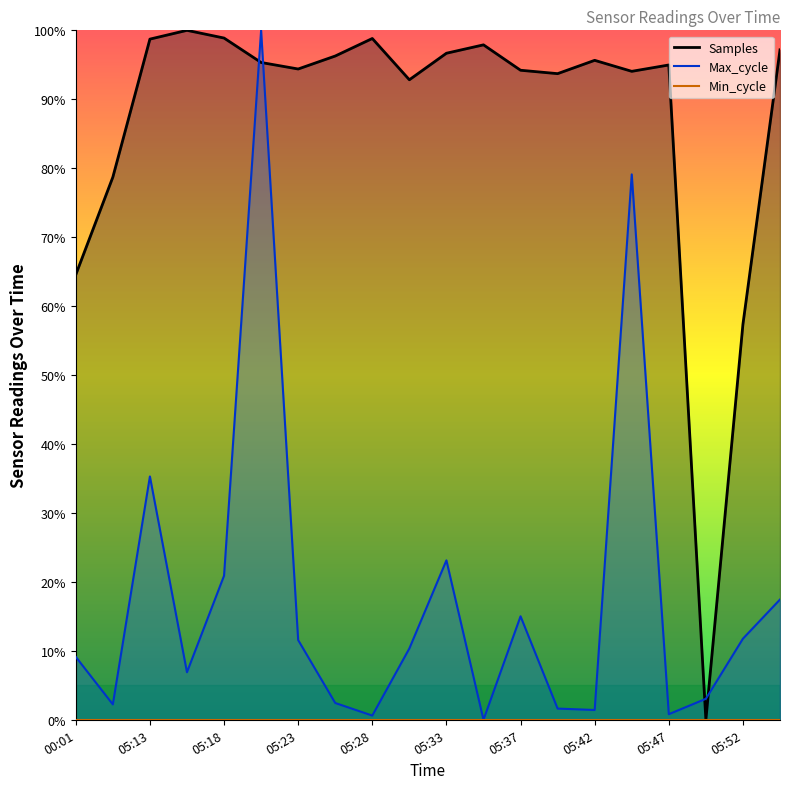

Between 00:01 and 05:40, which is larger?

05:40